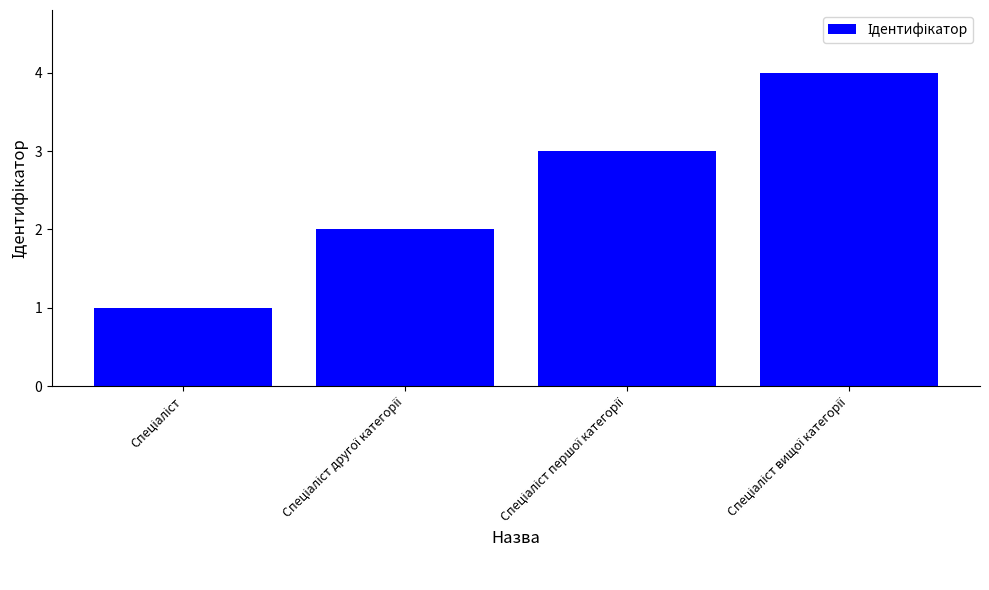

What is the sum of all values?

10